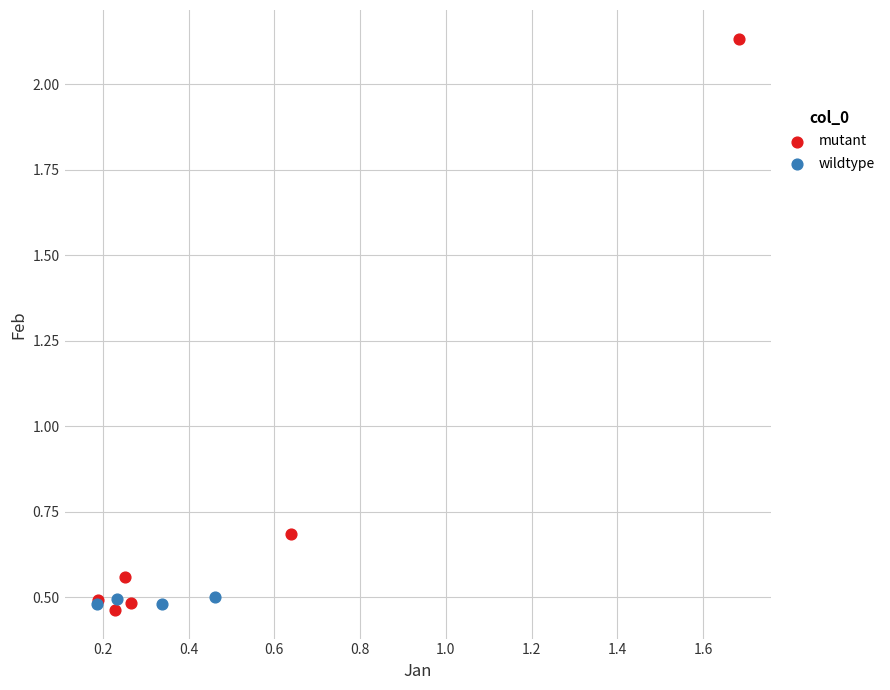

Which series contains the highest Y value?

mutant